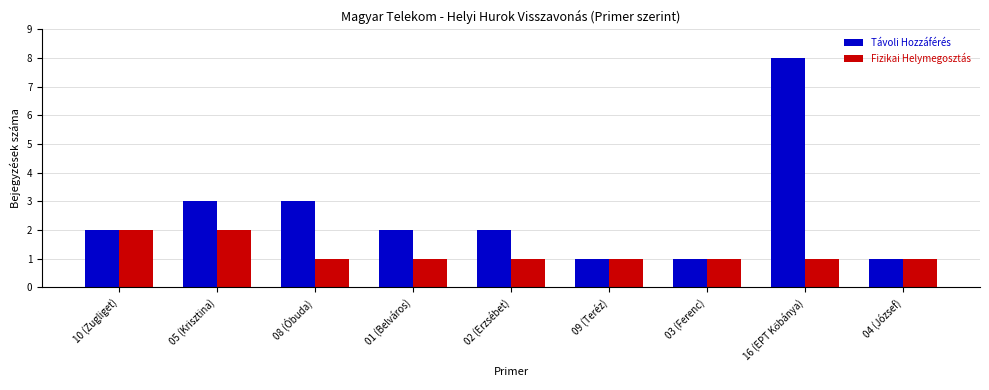

What is the minimum value shown in the chart?

1